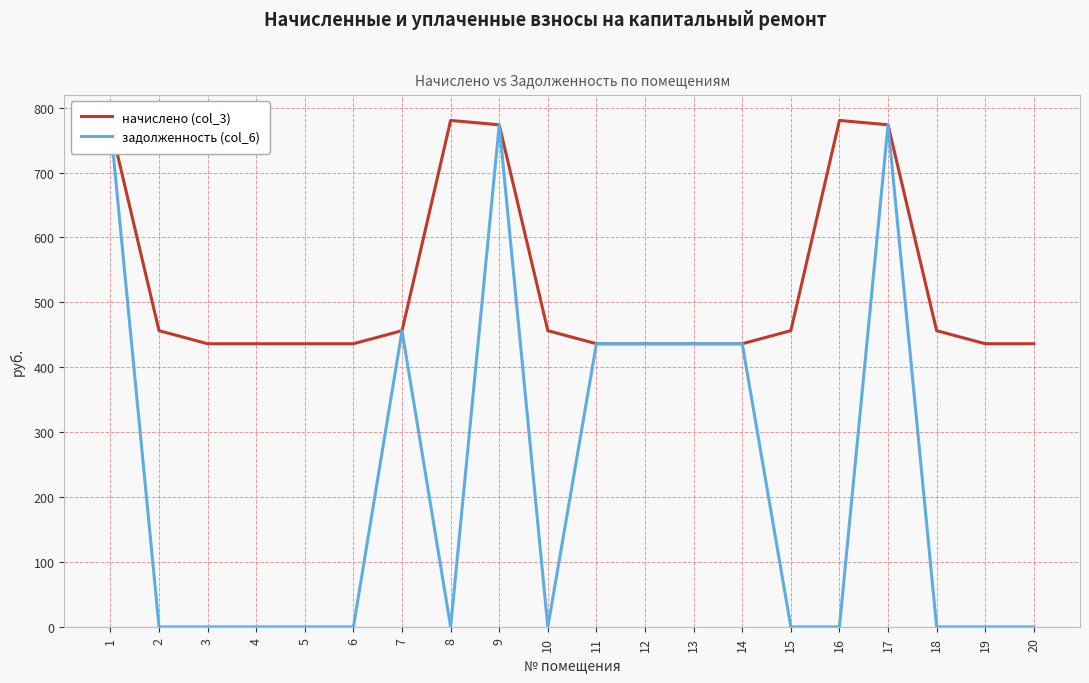

At which label is задолженность (col_6) closest to 386?

11